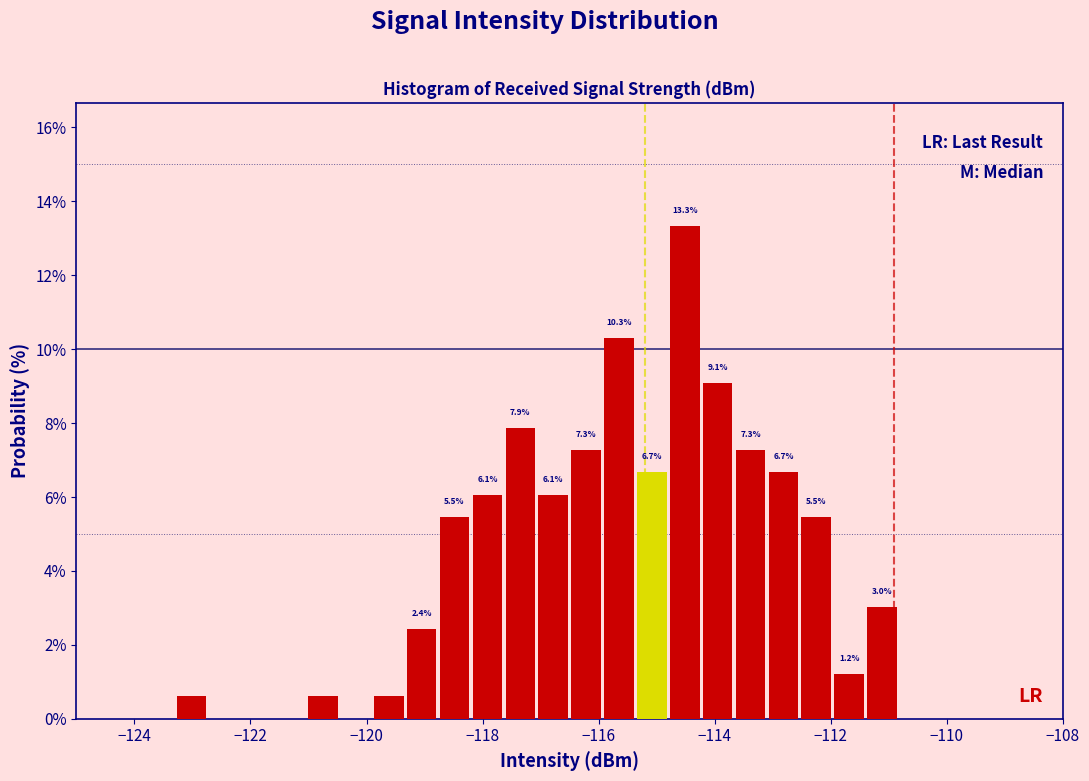

Around what value on the x-axis is the tallest bar? Give the approximate position of its centre, as read against the axis.

-114.6